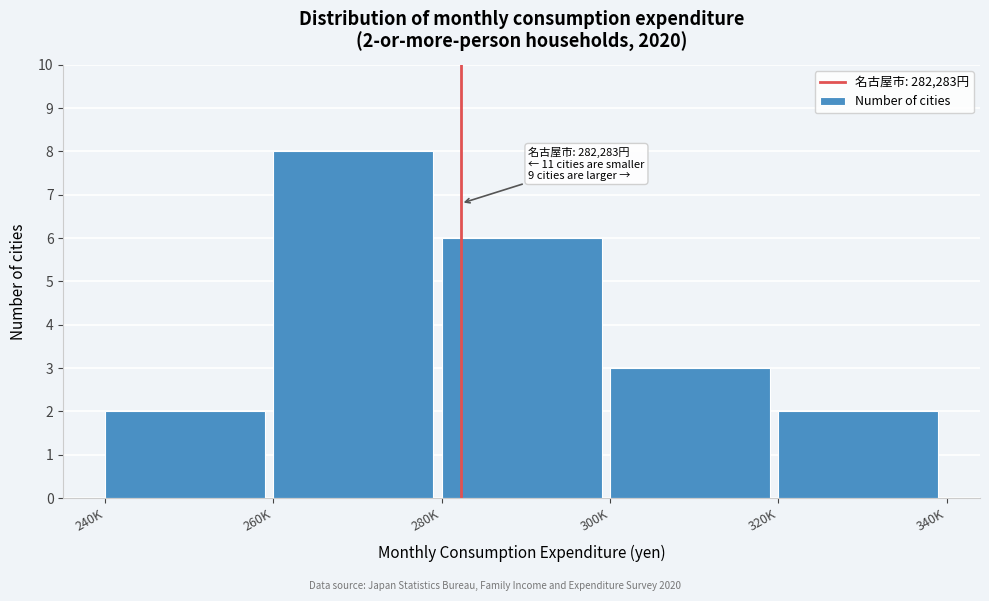

Reading left to right, list all the values displayed in this chart.

240K=2	260K=8	280K=6	300K=3	320K=2